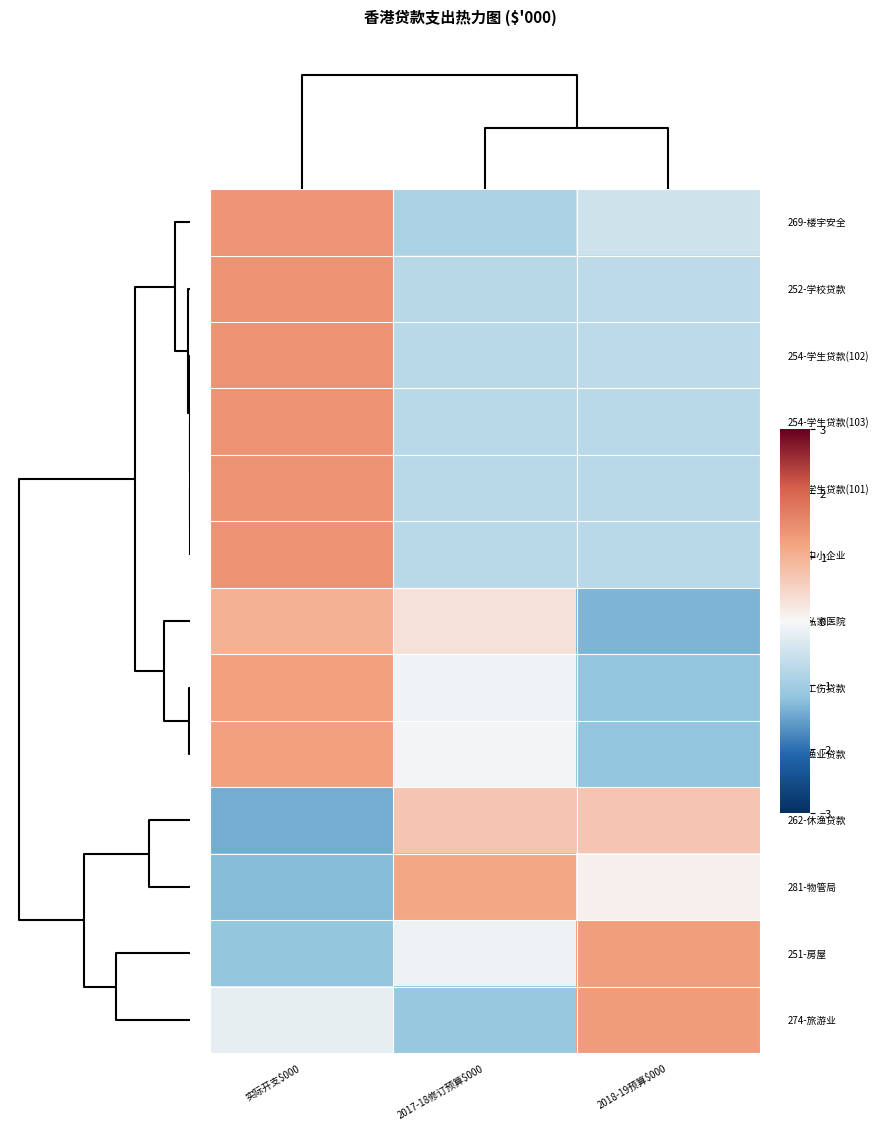

What is the smallest value displayed?

-1.4